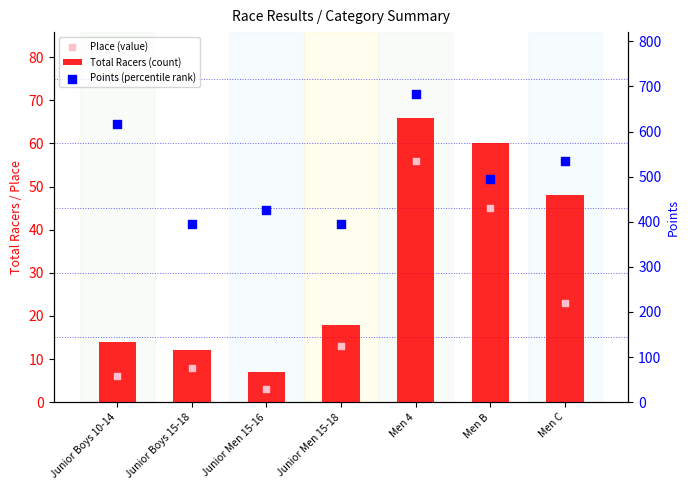

What is the total value across all series at Men C?

606.2